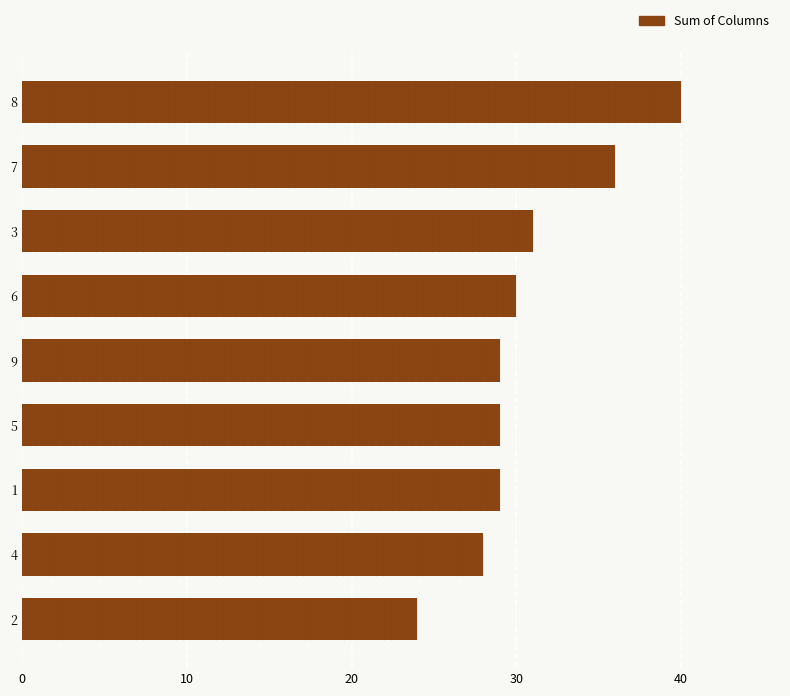

What is the sum of all values?

276